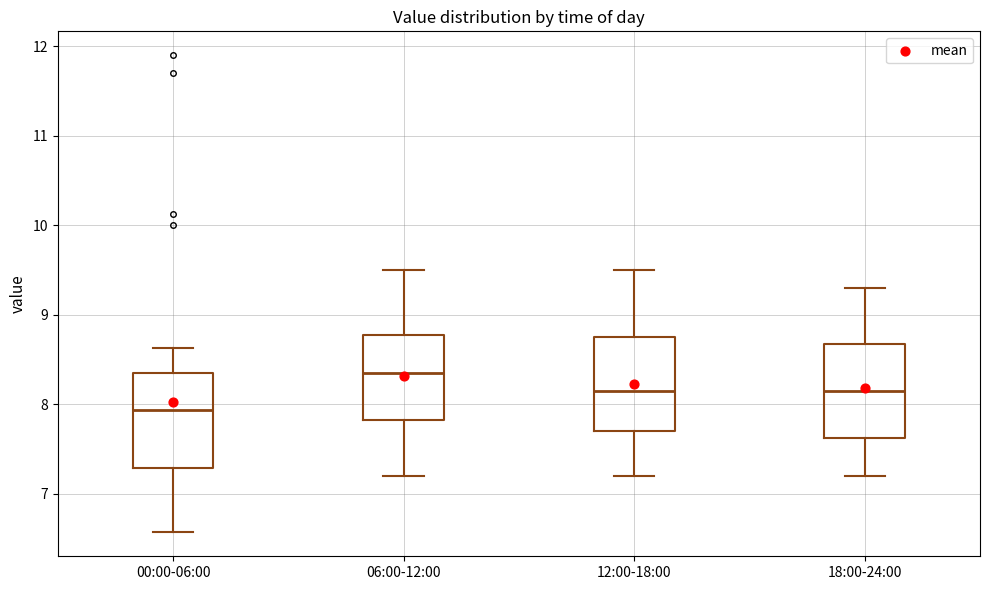

Reading left to right, read every box against the y-axis: the position of its median line, the range the box covers, and the ends of its whiskers. The values are not printed on the chart, so give them approximately, as read against the axis.

00:00-06:00: median 7.9, box 7.3 to 8.3, whiskers 6.6 to 8.6
06:00-12:00: median 8.4, box 7.8 to 8.8, whiskers 7.2 to 9.5
12:00-18:00: median 8.2, box 7.7 to 8.8, whiskers 7.2 to 9.5
18:00-24:00: median 8.2, box 7.6 to 8.7, whiskers 7.2 to 9.3